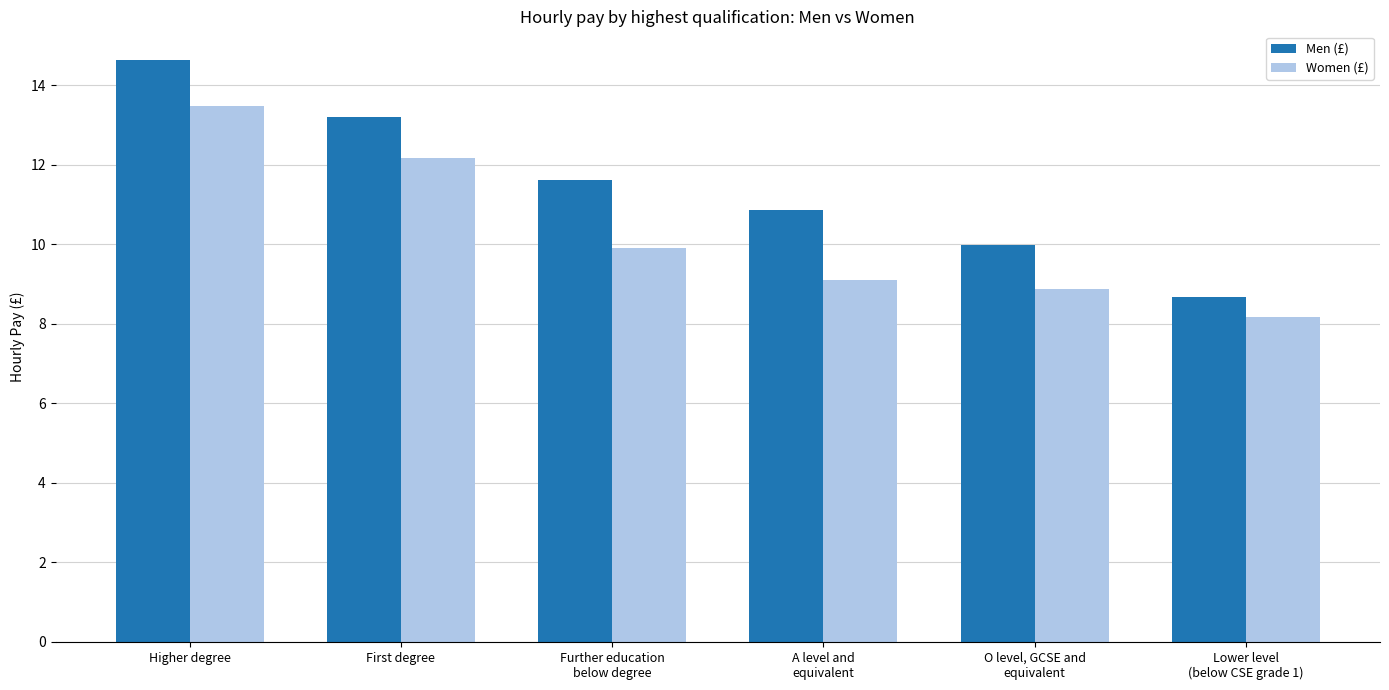

At how many categories does at least one series exceed 9?

5